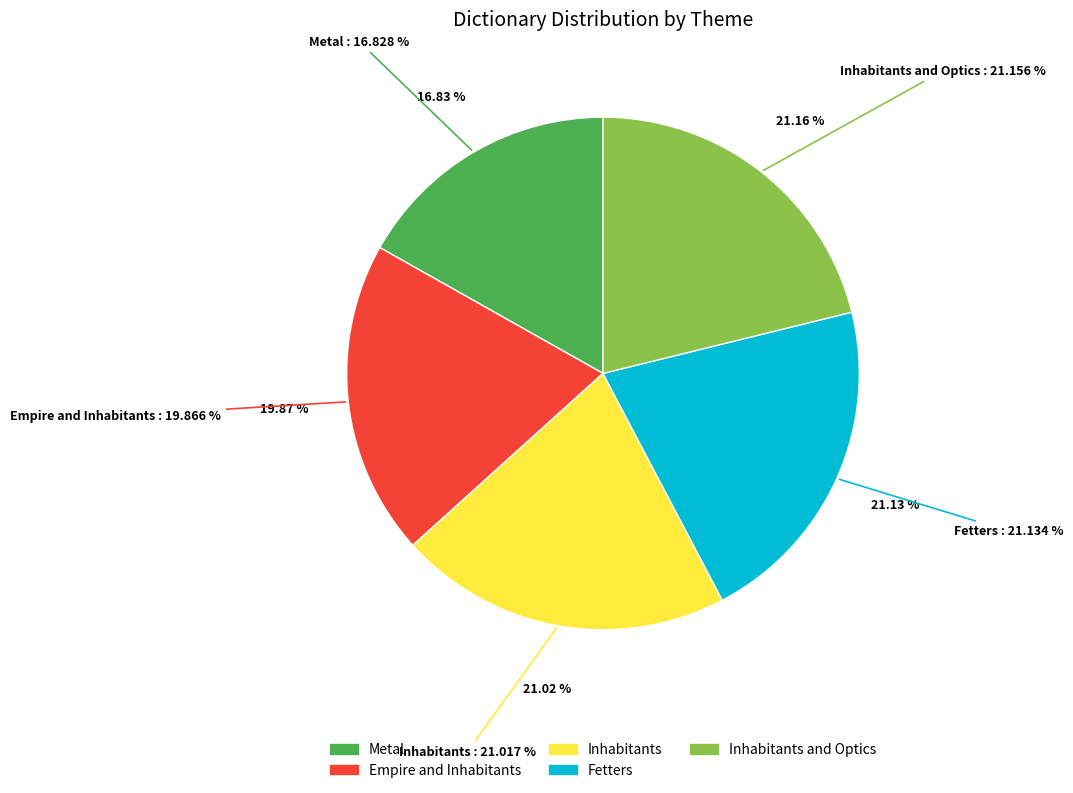

Is it true that Fetters is 21% of the pie?

True